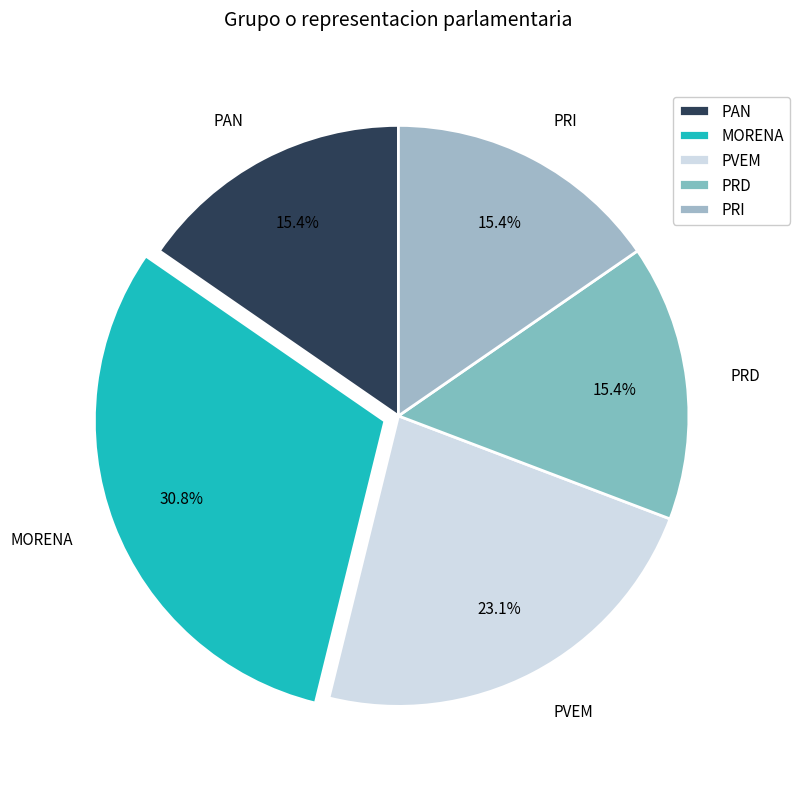

Which category has the biggest portion of the pie?

MORENA